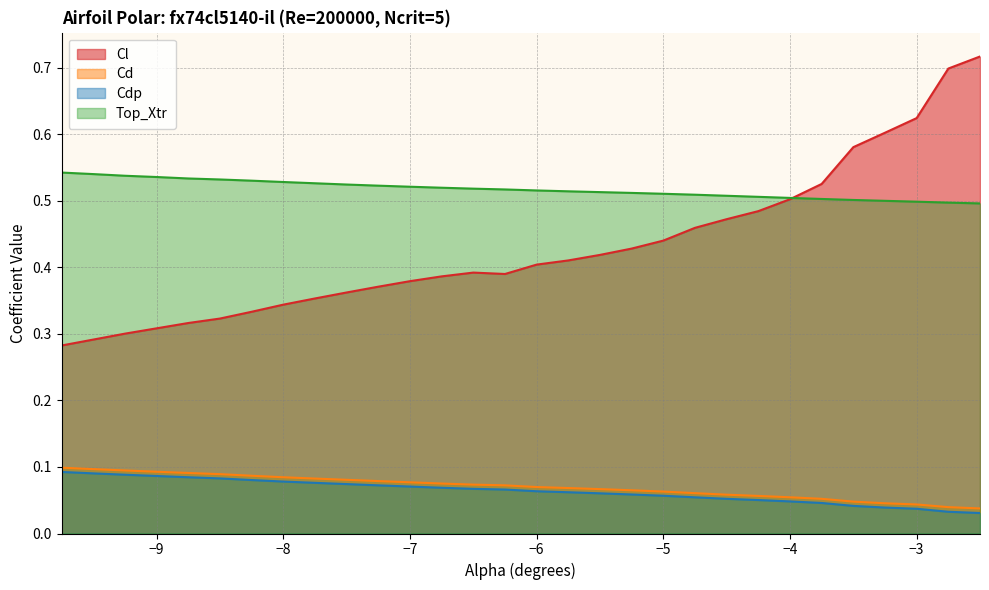

Rank the series by their maximum value, from highest to lowest.

Cl, Top_Xtr, Cd, Cdp